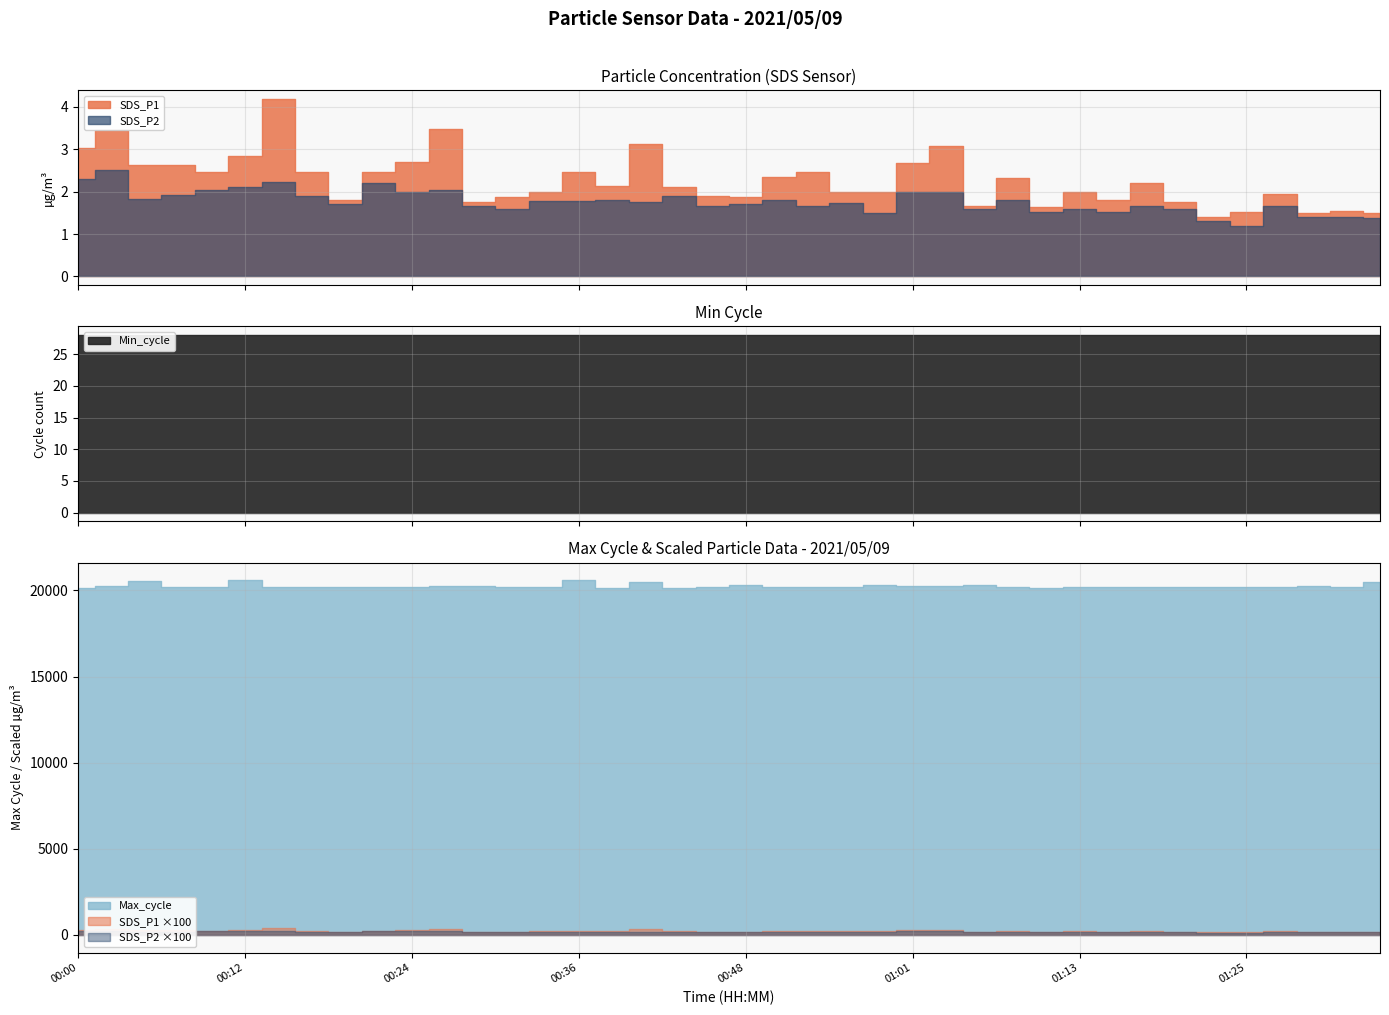

How many values in the SDS_P1 series exceed 2?

21